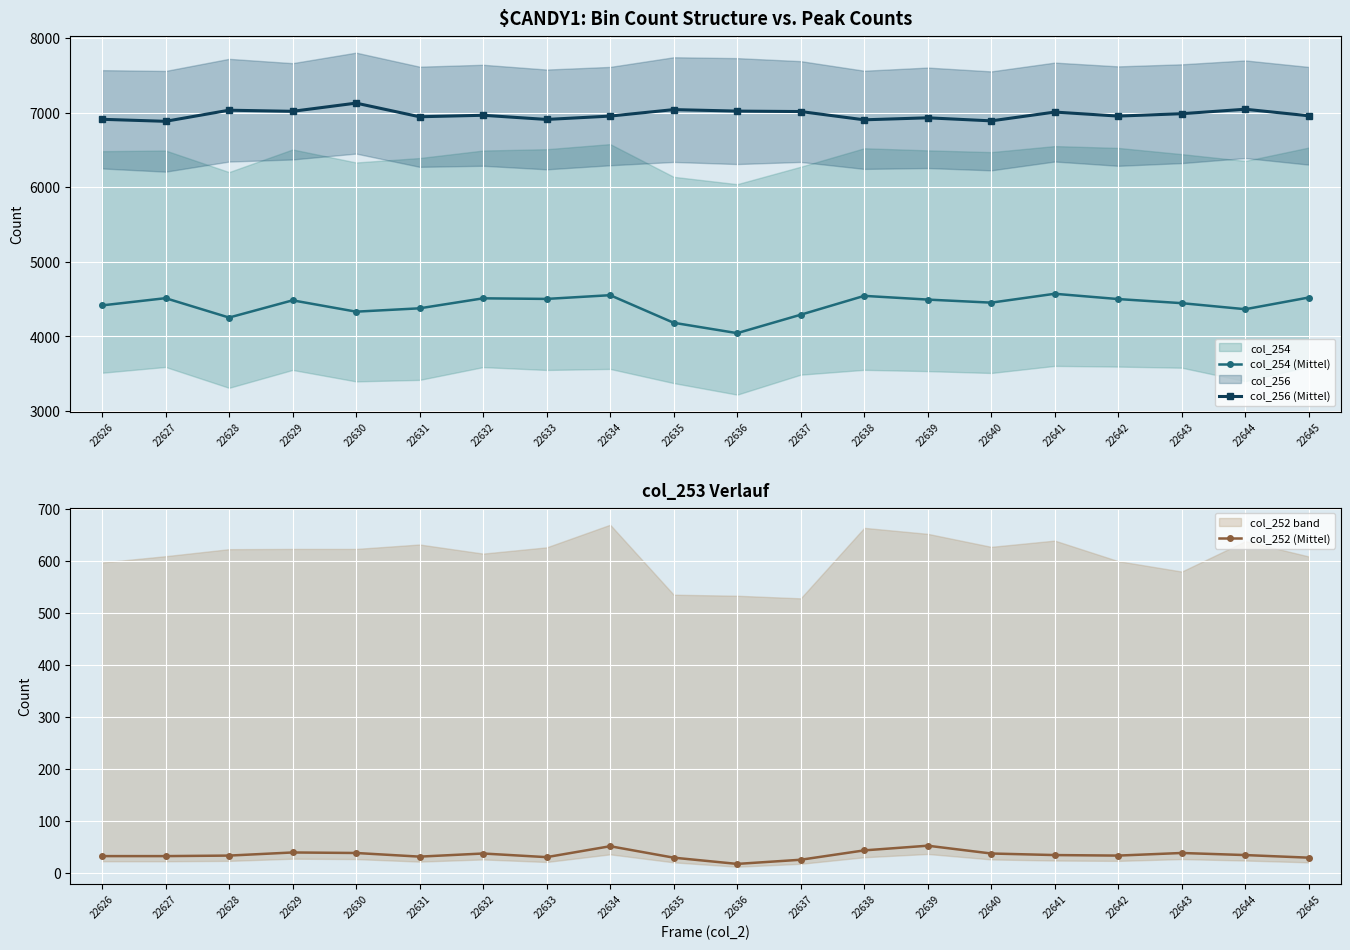

At 22639, list the series in order from smallest to largest.

col_252 (Mittel), col_254 (Mittel), col_256 (Mittel)